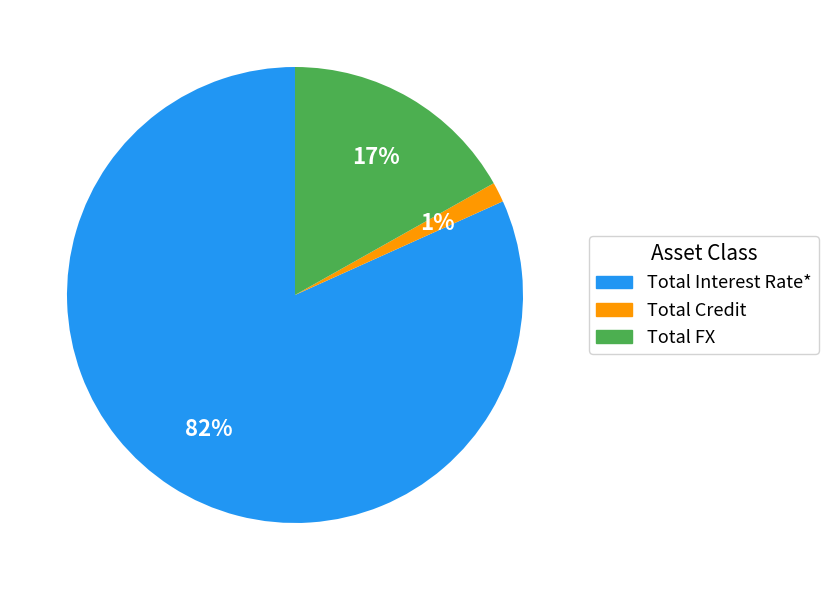

Does Total Credit represent more than half of the total?

No